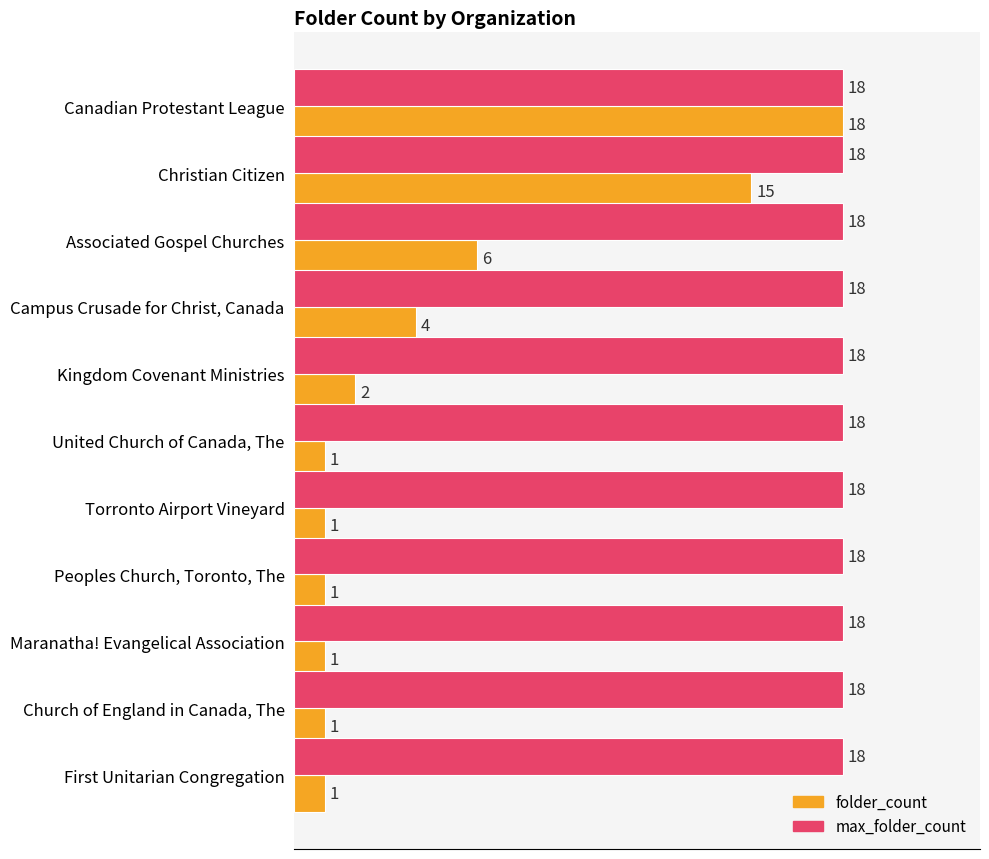

Which series has the largest range (max minus min)?

folder_count